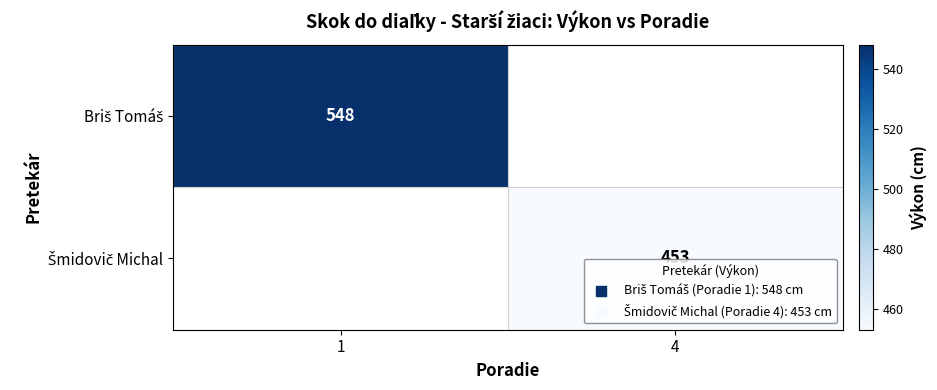

What is the smallest value displayed?

453.0